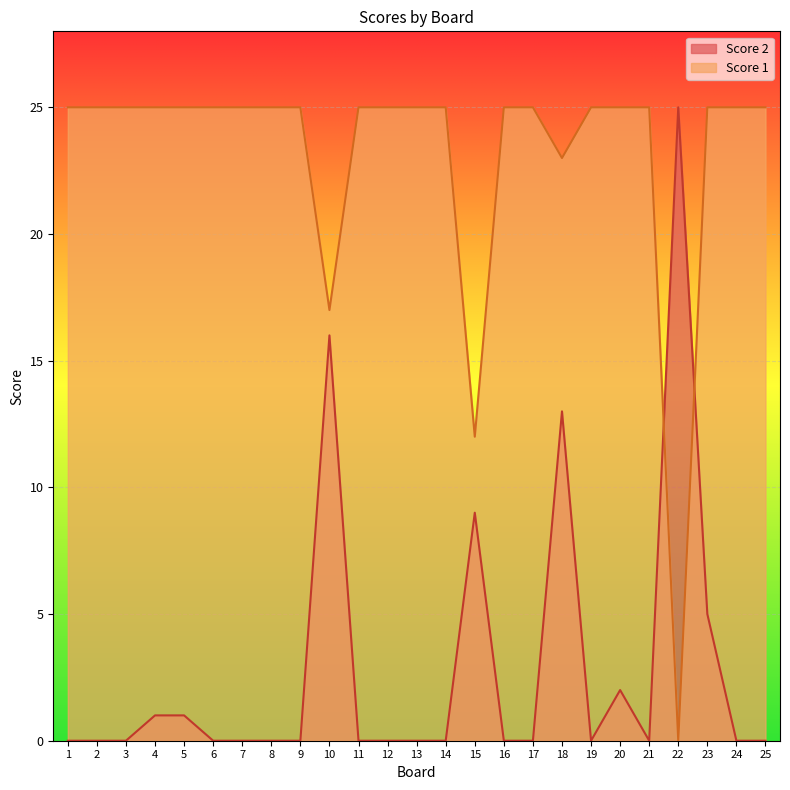

True or false: Score 2 has a value of -8 at 1.

False